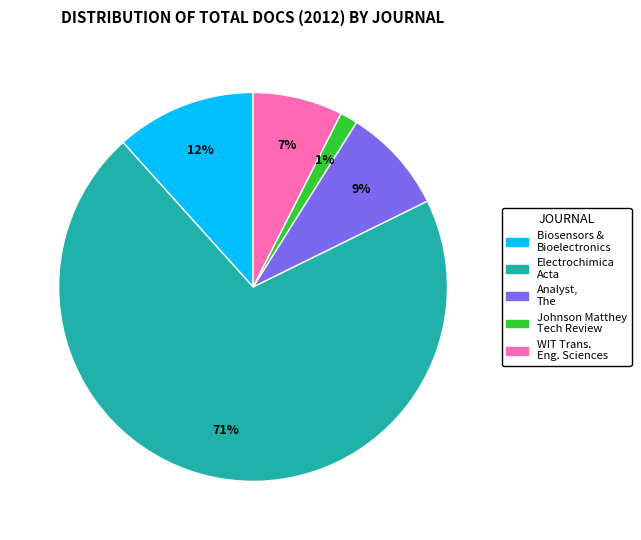

Which has a higher value, Johnson Matthey Tech Review or Biosensors & Bioelectronics?

Biosensors & Bioelectronics